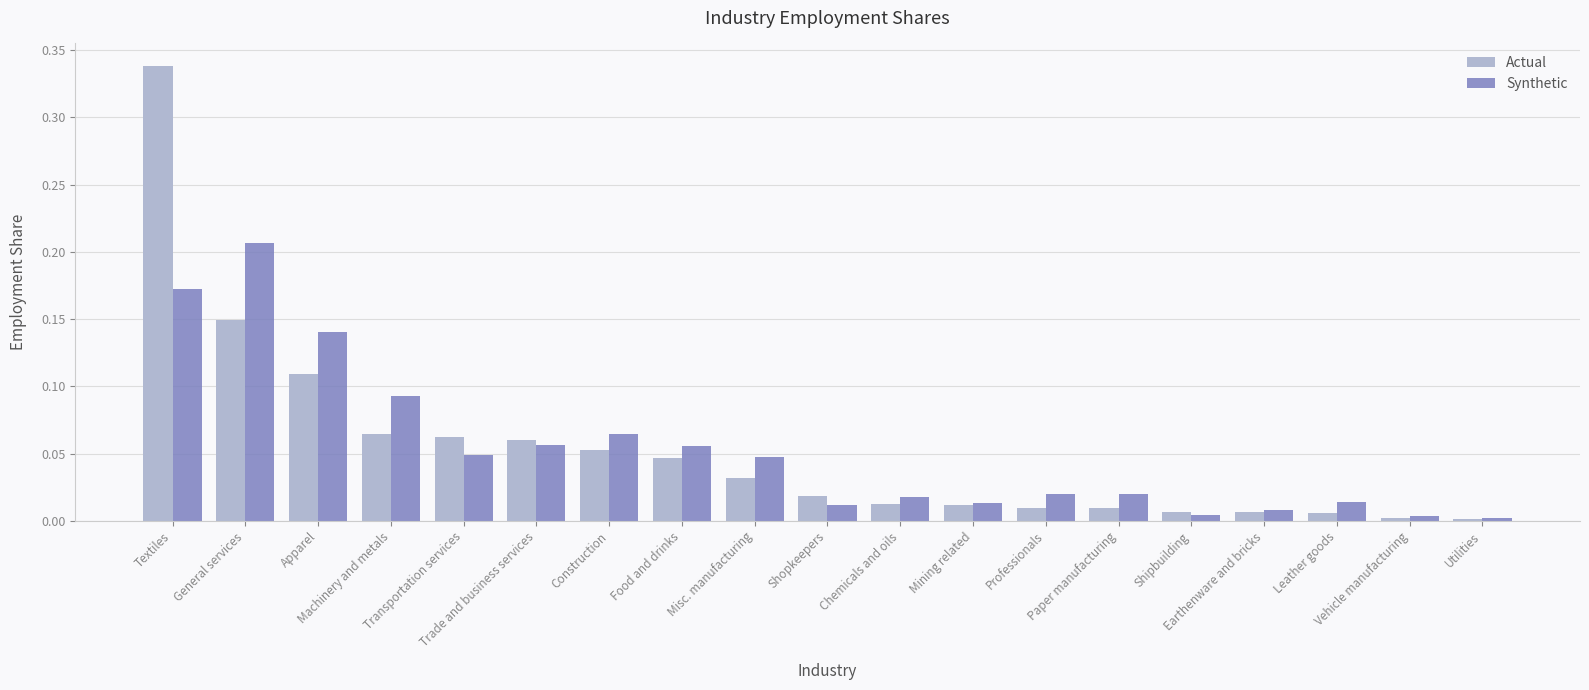

Which series has the largest range (max minus min)?

Actual